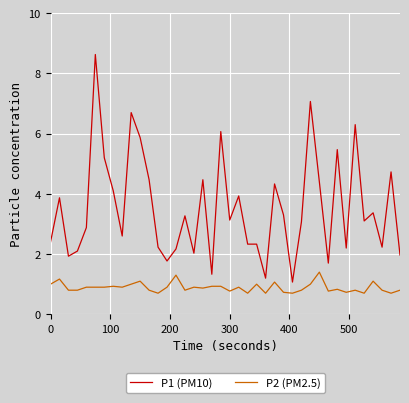

Which series has the largest range (max minus min)?

P1 (PM10)